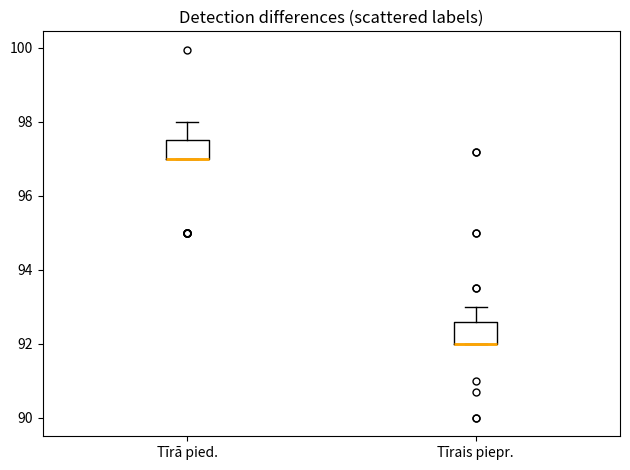

Where is the upper edge of the box for Tīrā pied. on the y-axis? The values are not printed on the chart, so give them approximately, as read against the axis.

97.6